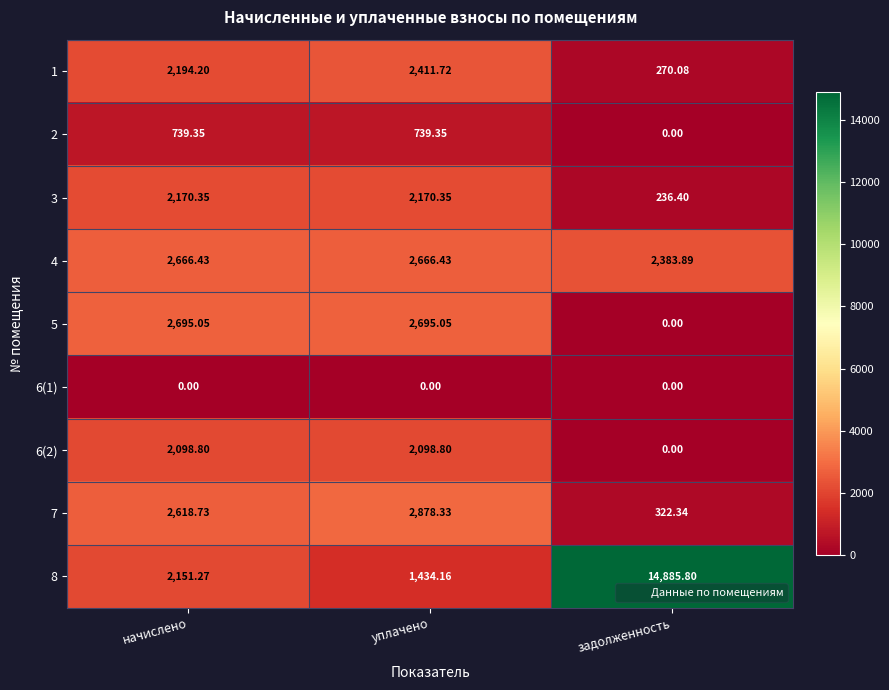

At which label does 8 reach its minimum?

уплачено